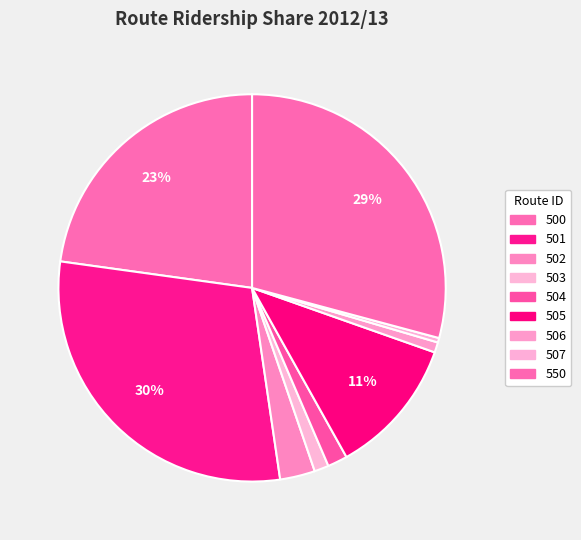

What percentage is the 504 slice, to the nearest percent?

2%